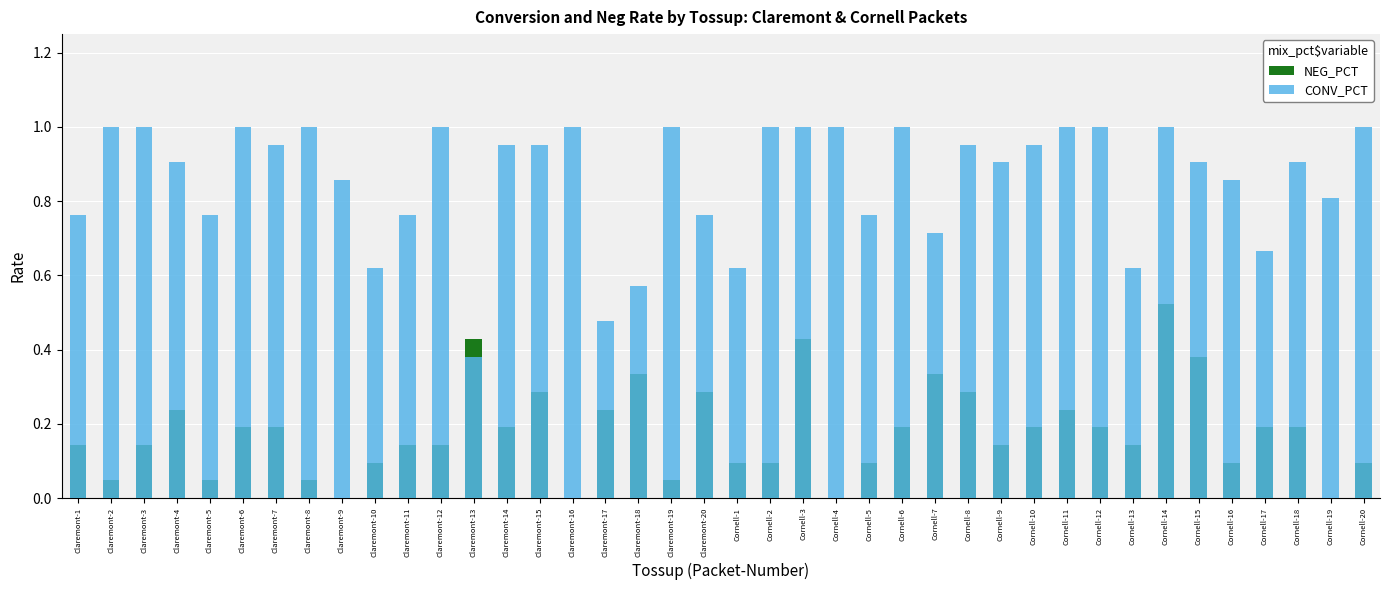

Which series has the largest total across all categories?

CONV_PCT